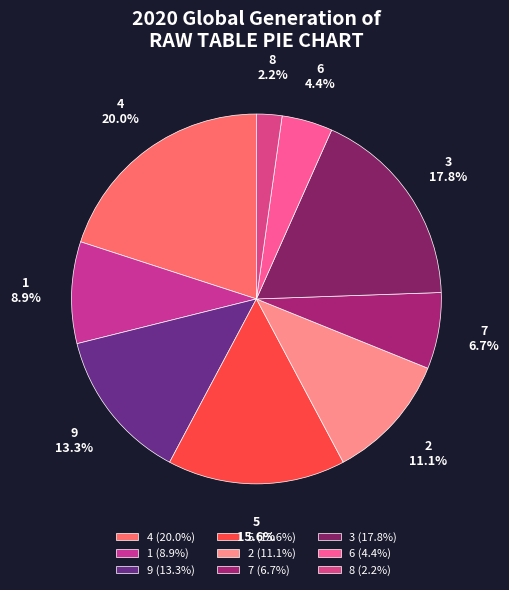

True or false: 6 accounts for 4% of the total.

True